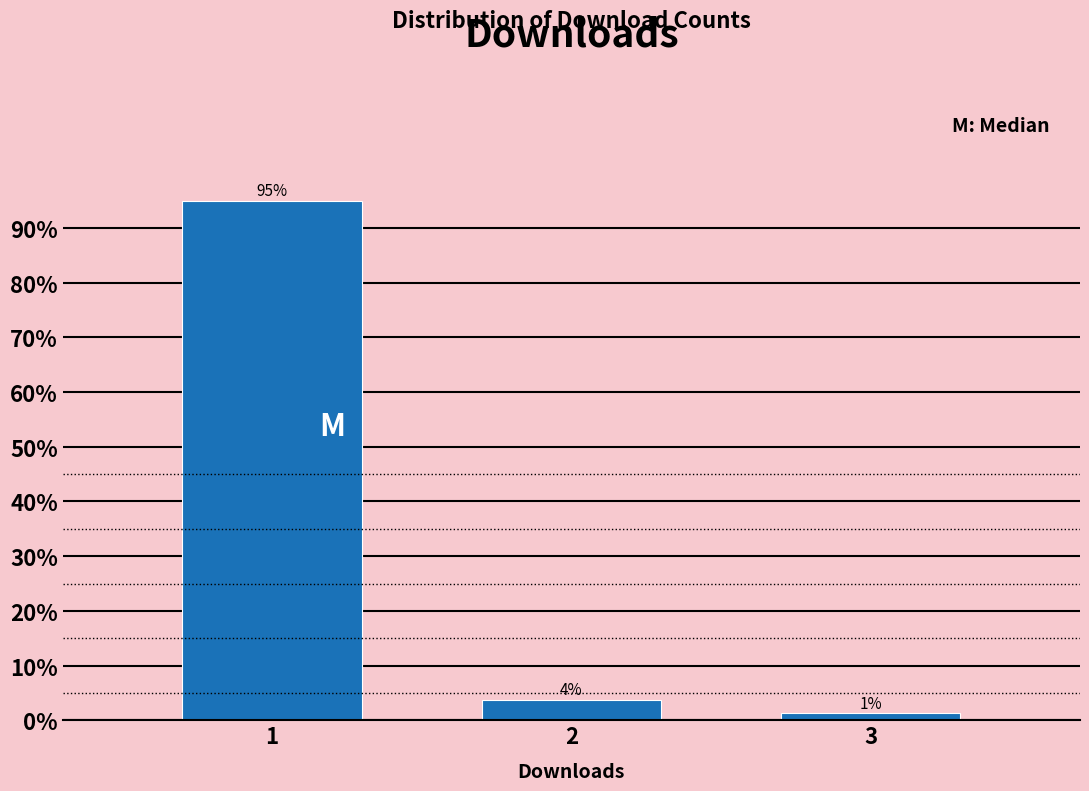

Are the bars horizontal?

No